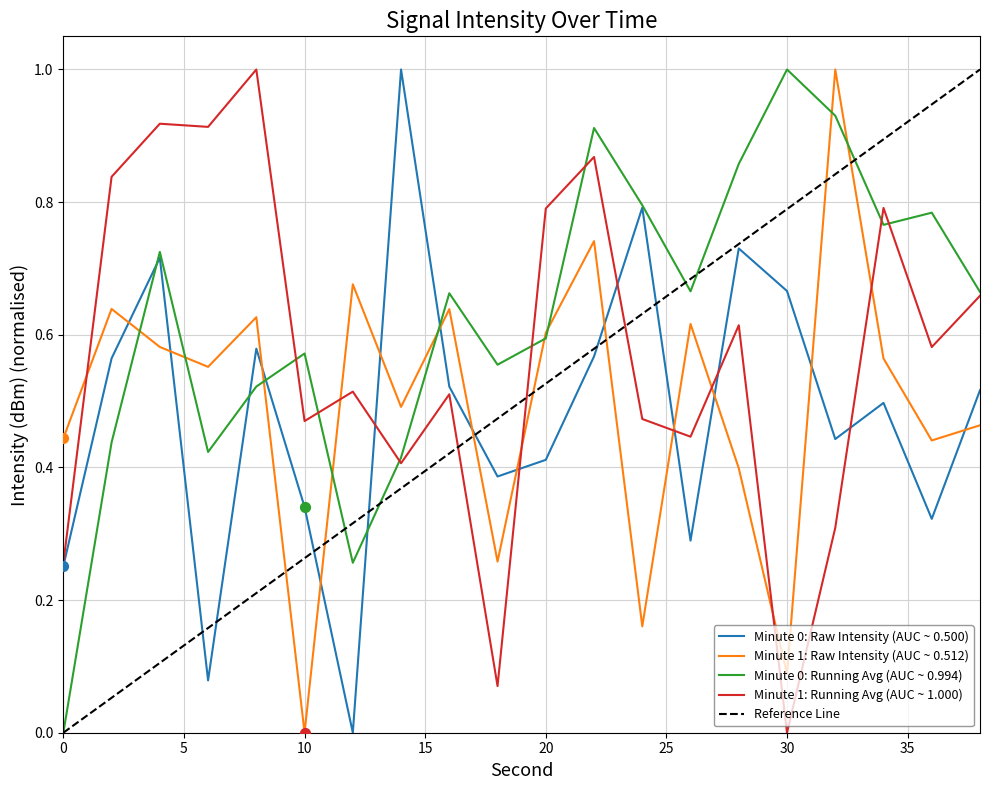

At how many categories does at least one series exceed 0?

20